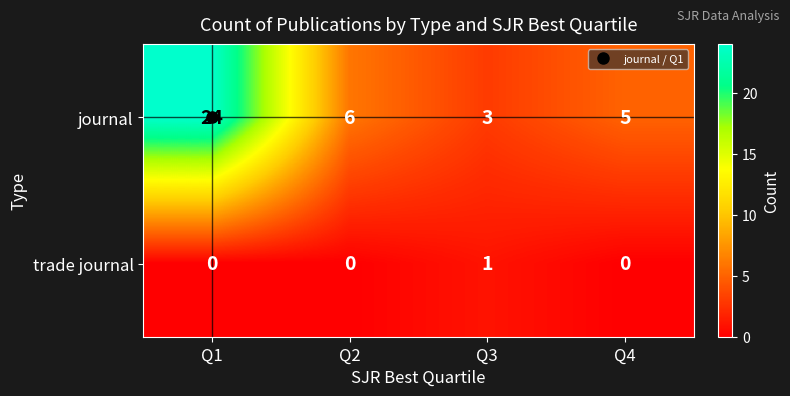

How many trade journal values are between 0 and 1?

4